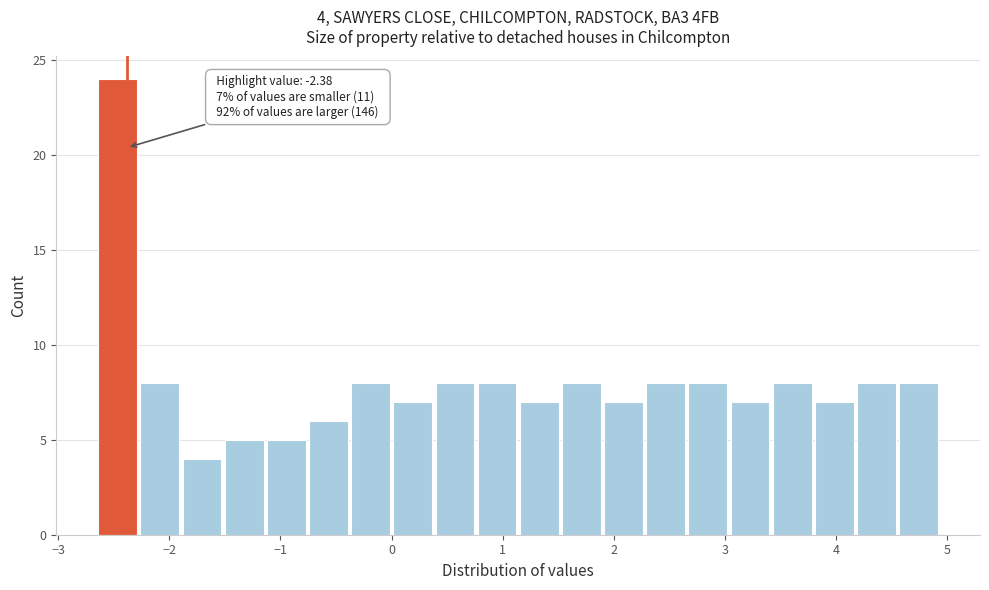

Read against the x-axis, roughly where is the centre of the tallest bar?

-2.5